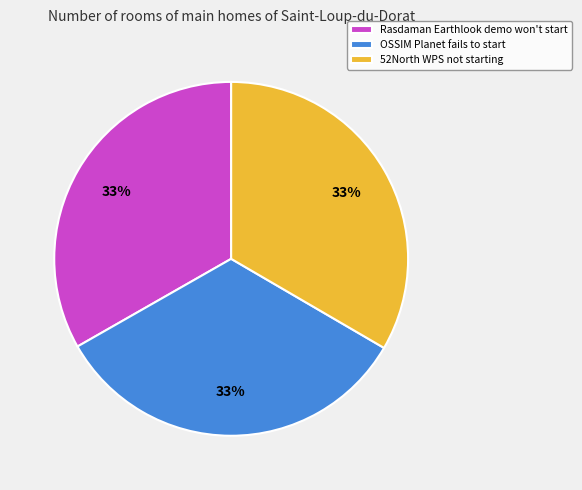

What is the ratio of the value at Rasdaman Earthlook demo won't start to the value at OSSIM Planet fails to start?

1.0